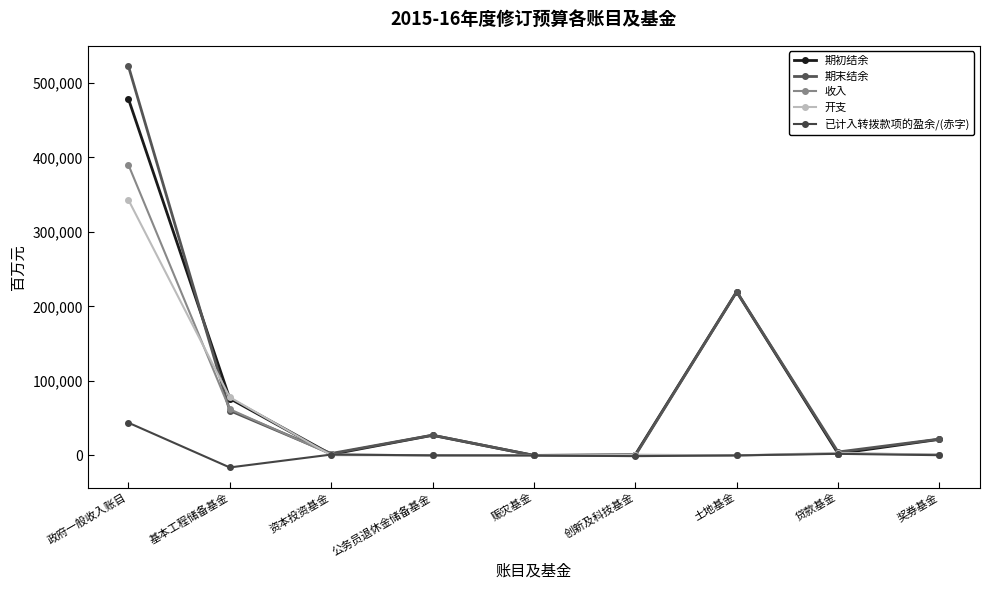

What are all the series names shown in the legend?

期初结余, 期末结余, 收入, 开支, 已计入转拨款项的盈余/(赤字)